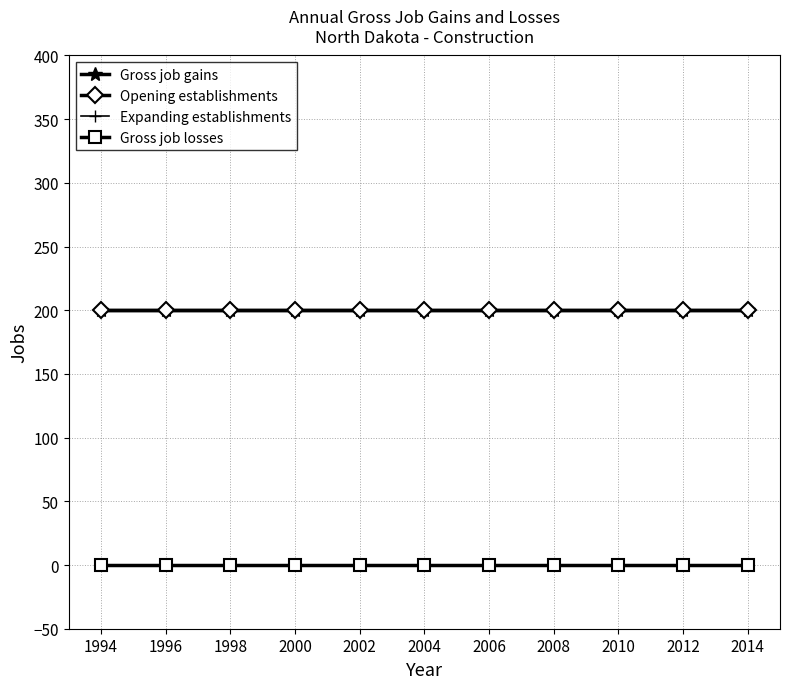

At which category is the sum across all series the highest?

1994